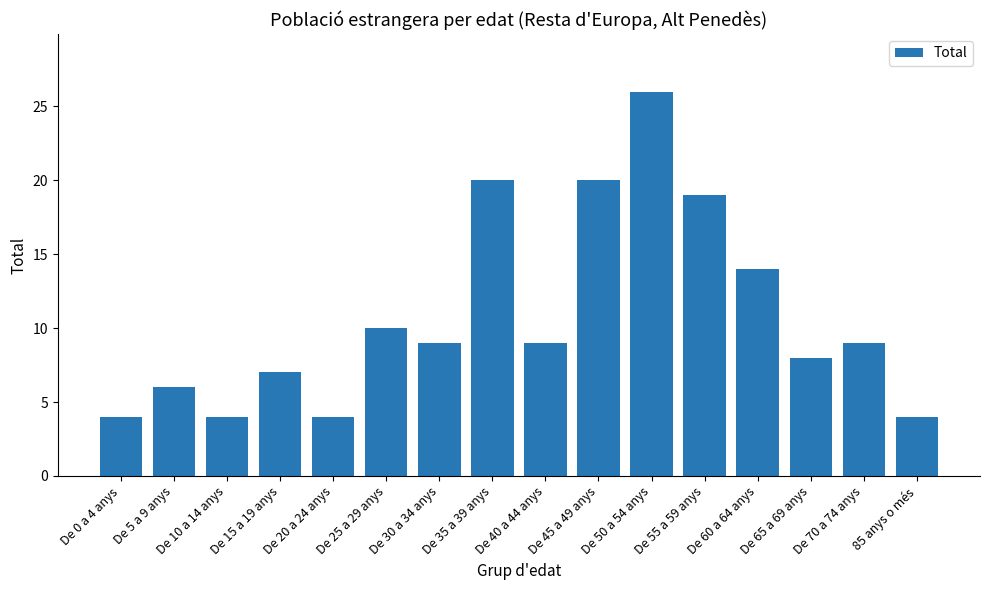

What is the smallest value displayed?

4